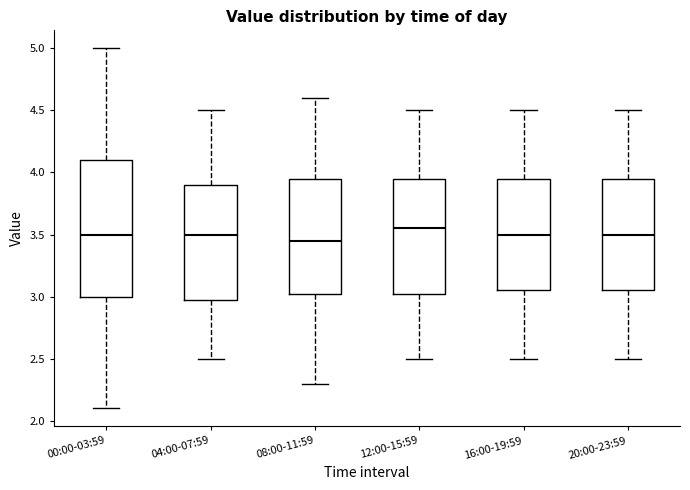

Where is the upper edge of the box for 12:00-15:59 on the y-axis? The values are not printed on the chart, so give them approximately, as read against the axis.

3.95